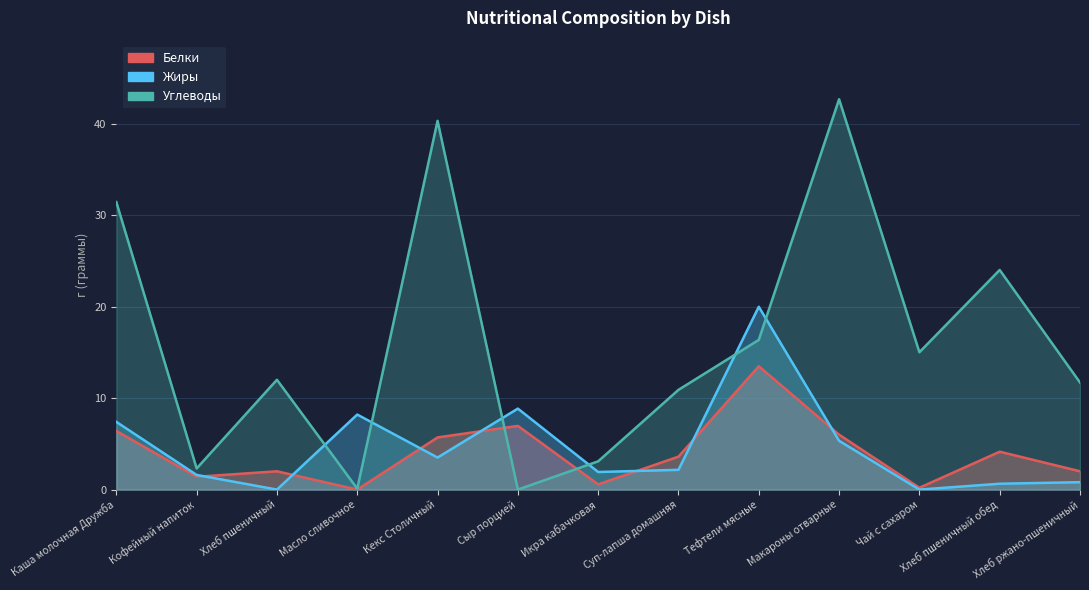

After their last crossing, which series has the higher values: Углеводы or Белки?

Углеводы